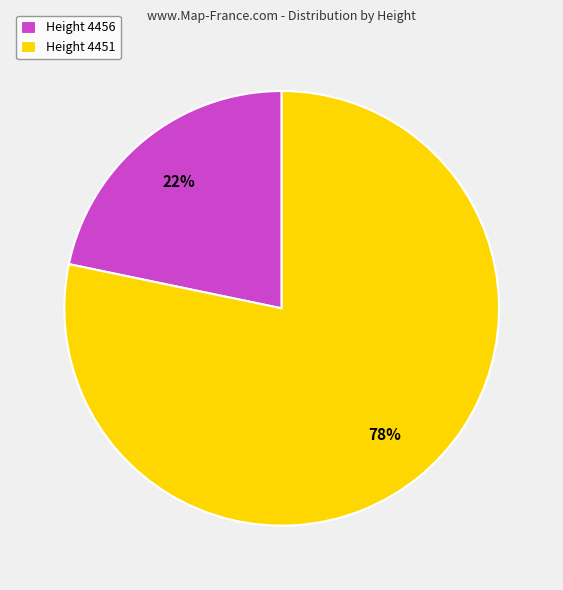

To the nearest percent, what is the combined percentage of Height 4456 and Height 4451?

100%